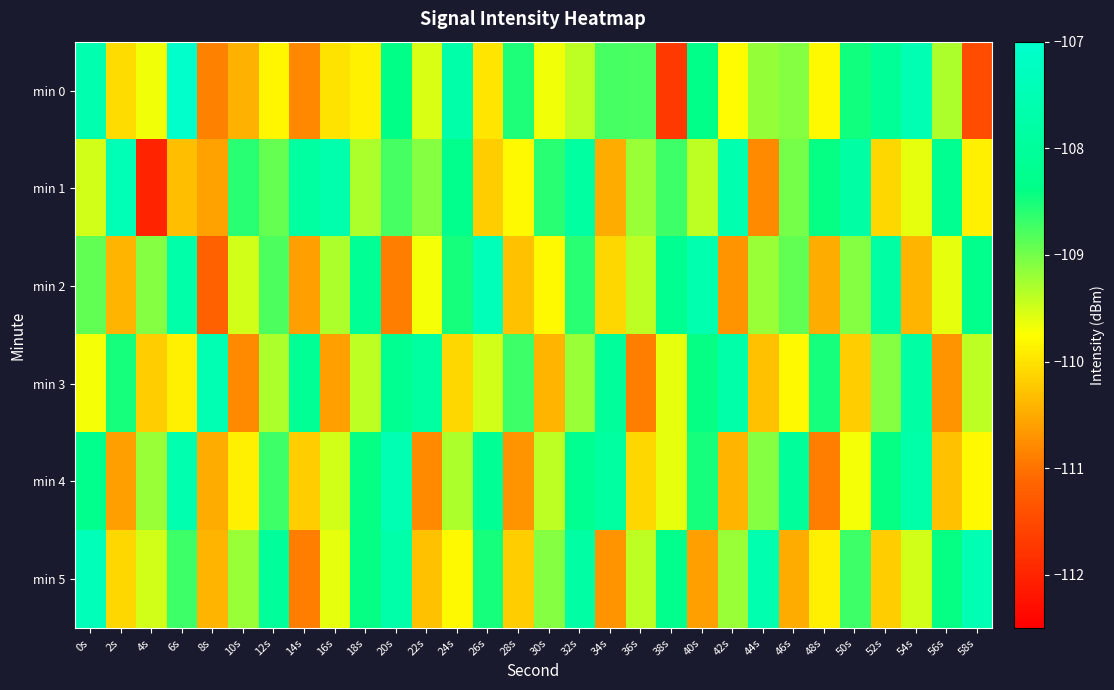

What is the difference between the highest and lowest values at 46s?

2.5